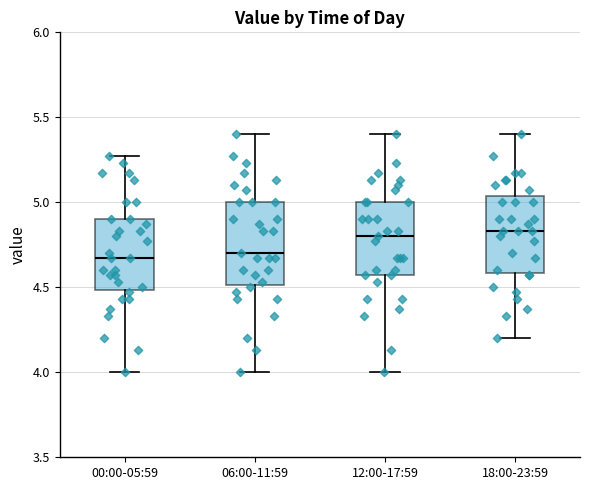

Reading left to right, read every box against the y-axis: the position of its median line, the range the box covers, and the ends of its whiskers. The values are not printed on the chart, so give them approximately, as read against the axis.

00:00-05:59: median 4.65, box 4.50 to 4.90, whiskers 4.00 to 5.25
06:00-11:59: median 4.70, box 4.50 to 5.00, whiskers 4.00 to 5.40
12:00-17:59: median 4.80, box 4.55 to 5.00, whiskers 4.00 to 5.40
18:00-23:59: median 4.85, box 4.60 to 5.05, whiskers 4.20 to 5.40